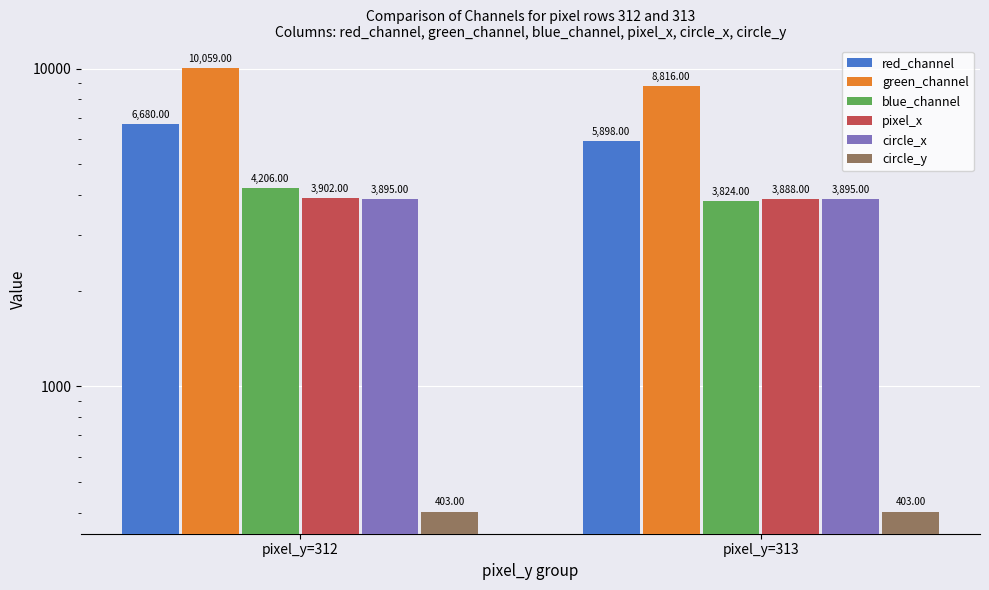

Does the chart contain stacked bars?

No